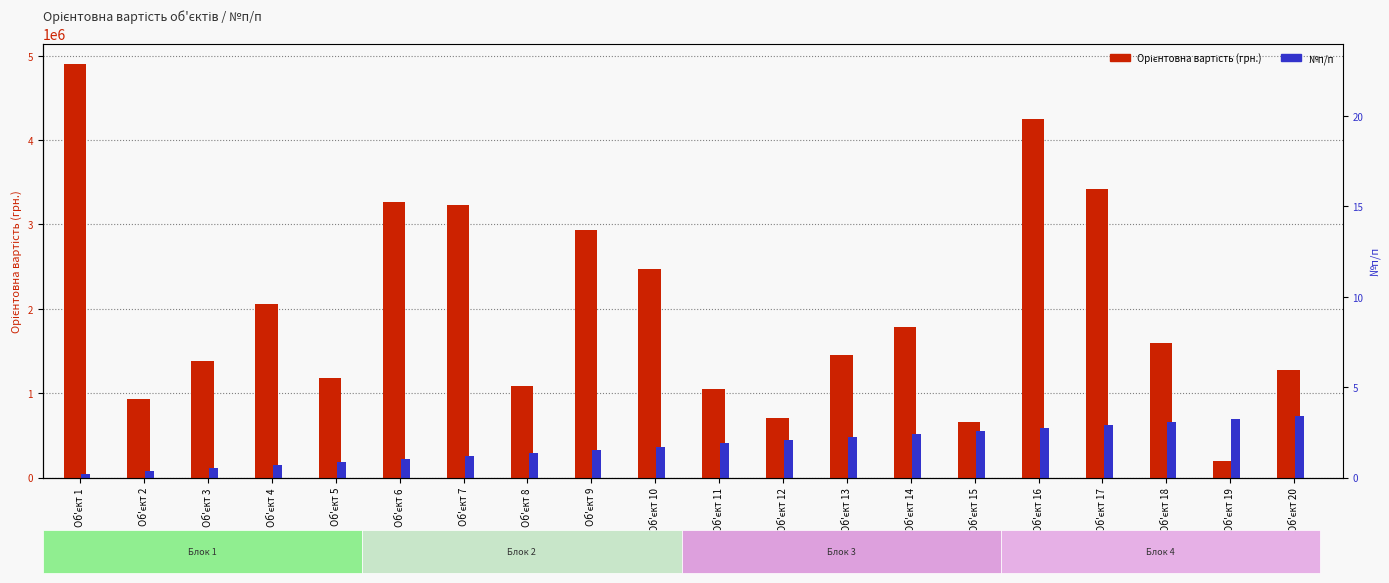

Reading right to left, extract all data points from this chart.

Орієнтовна вартість (грн.): Об'єкт 20=1276786.0	Об'єкт 19=200000.0	Об'єкт 18=1600000.0	Об'єкт 17=3424122.0	Об'єкт 16=4245845.0	Об'єкт 15=659136.0	Об'єкт 14=1788044.0	Об'єкт 13=1446703.0	Об'єкт 12=700000.0	Об'єкт 11=1046873.0	Об'єкт 10=2475590.0	Об'єкт 9=2934763.0	Об'єкт 8=1086816.0	Об'єкт 7=3229789.0	Об'єкт 6=3264019.0	Об'єкт 5=1176964.0	Об'єкт 4=2052584.0	Об'єкт 3=1379102.0	Об'єкт 2=933845.0	Об'єкт 1=4897606.0
№п/п: Об'єкт 20=734640.9	Об'єкт 19=697908.9	Об'єкт 18=661176.8	Об'єкт 17=624444.8	Об'єкт 16=587712.7	Об'єкт 15=550980.7	Об'єкт 14=514248.6	Об'єкт 13=477516.6	Об'єкт 12=440784.5	Об'єкт 11=404052.5	Об'єкт 10=367320.5	Об'єкт 9=330588.4	Об'єкт 8=293856.4	Об'єкт 7=257124.3	Об'єкт 6=220392.3	Об'єкт 5=183660.2	Об'єкт 4=146928.2	Об'єкт 3=110196.1	Об'єкт 2=73464.1	Об'єкт 1=36732.0